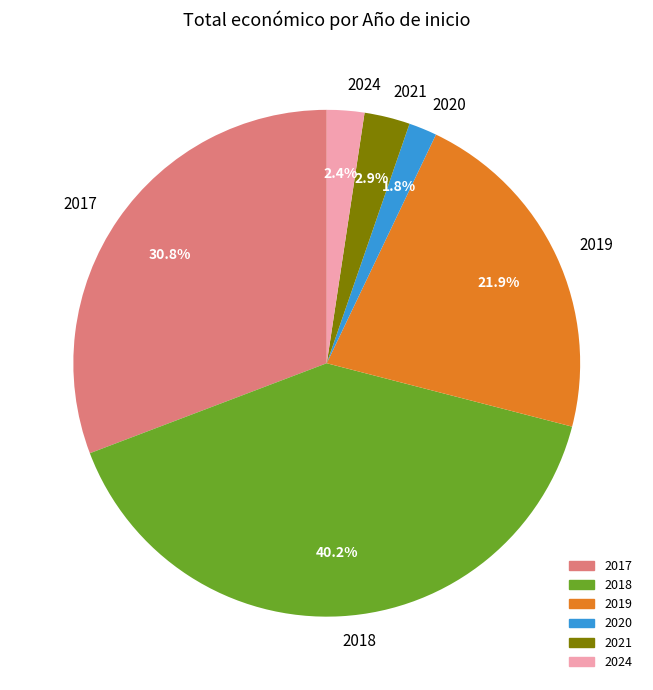

Is there any slice that represents more than half of the pie?

No